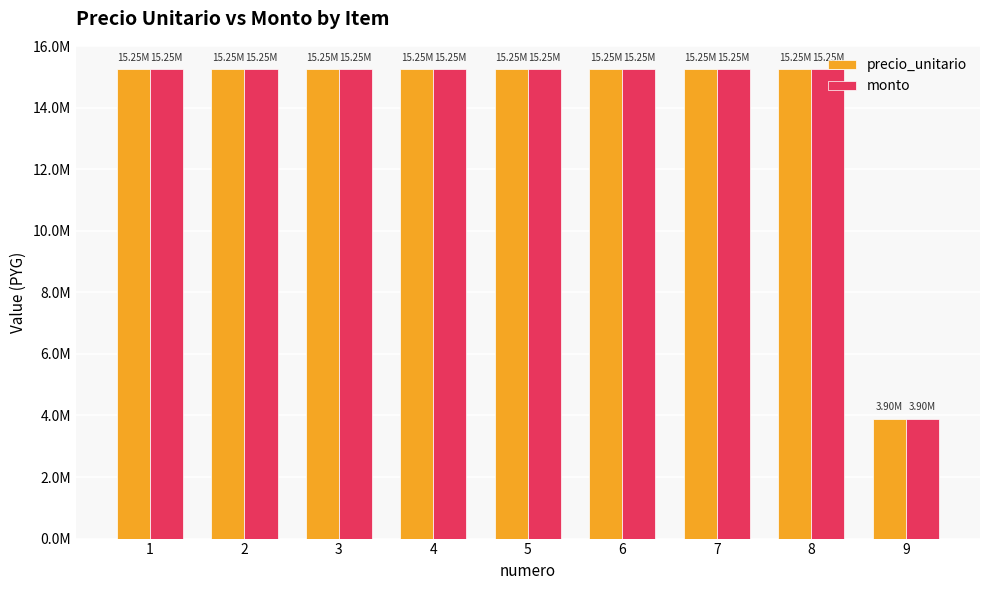

What is the average value of the precio_unitario series?

13987467